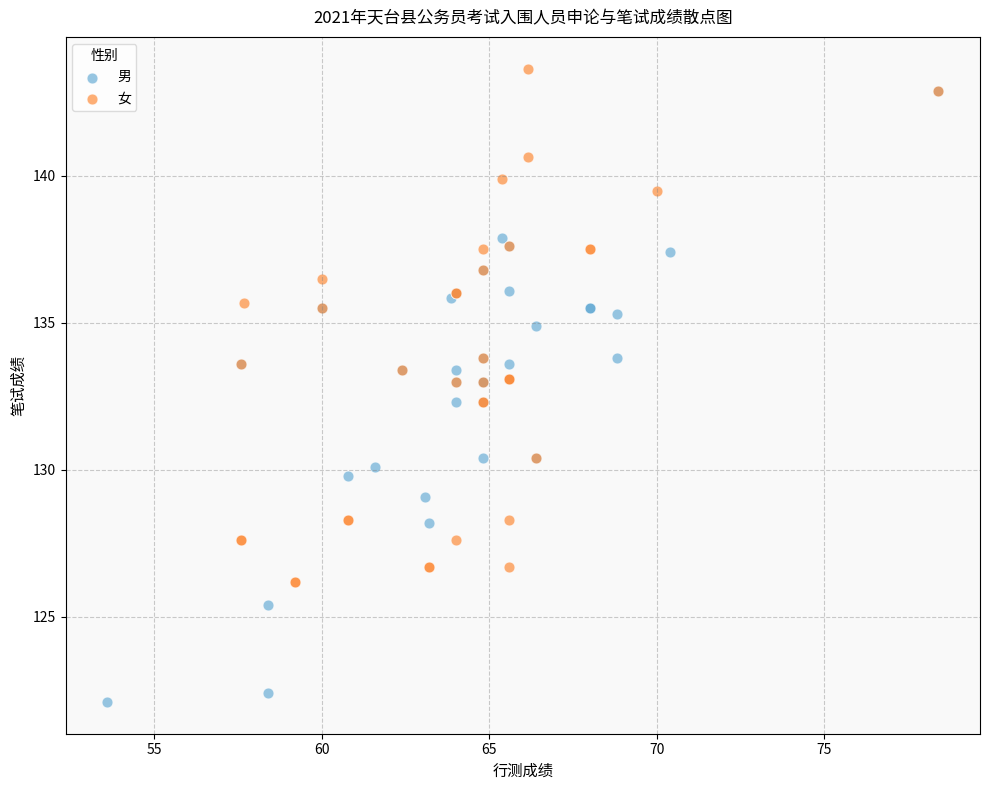

Which series has the widest spread of Y values?

男